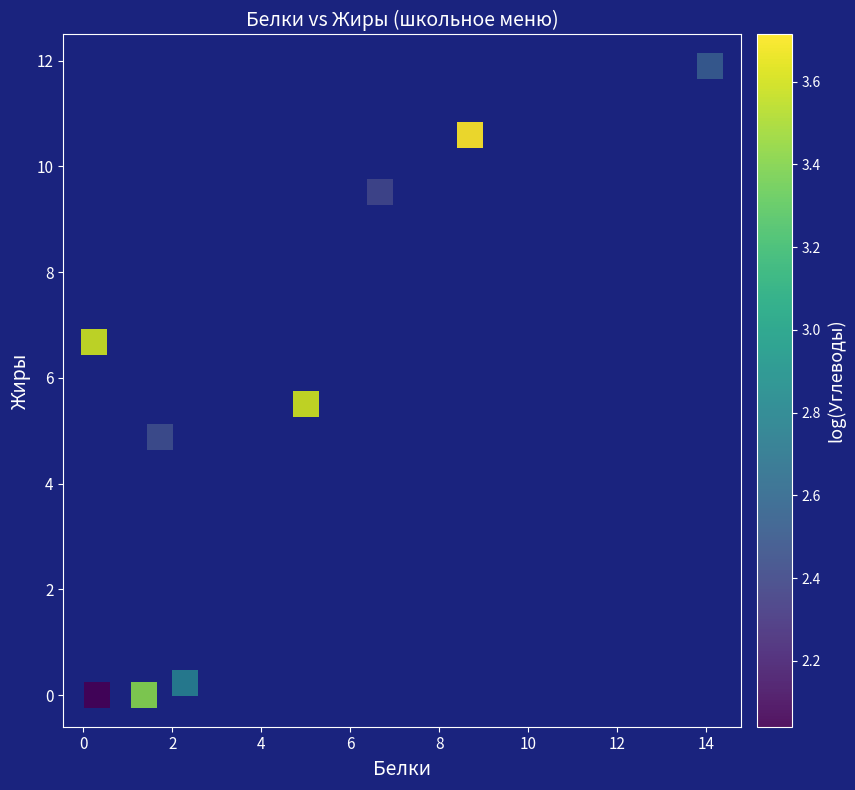

What is the range of Y values (max minus min)?

11.9